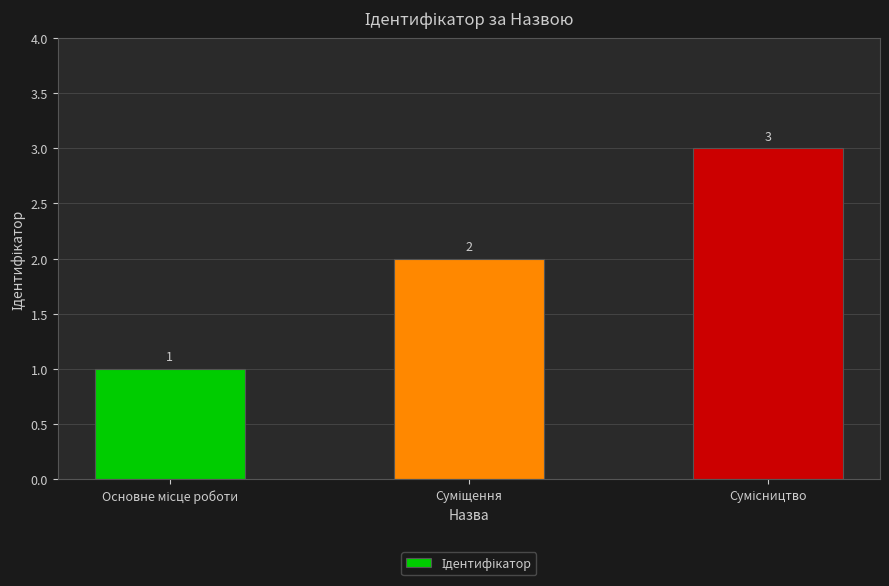

What is the difference between the maximum and second lowest values?

1